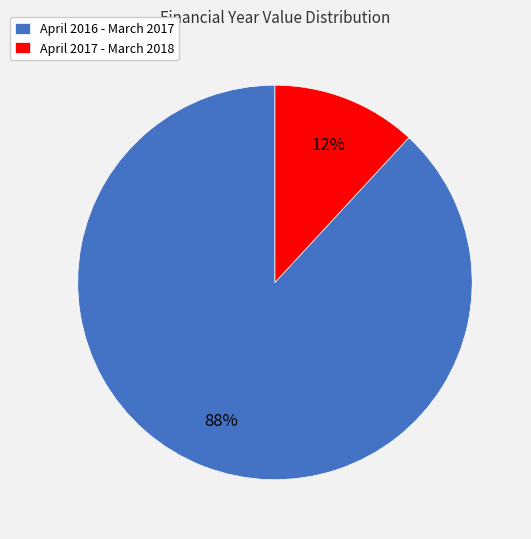

Count the number of slices in the pie.

2